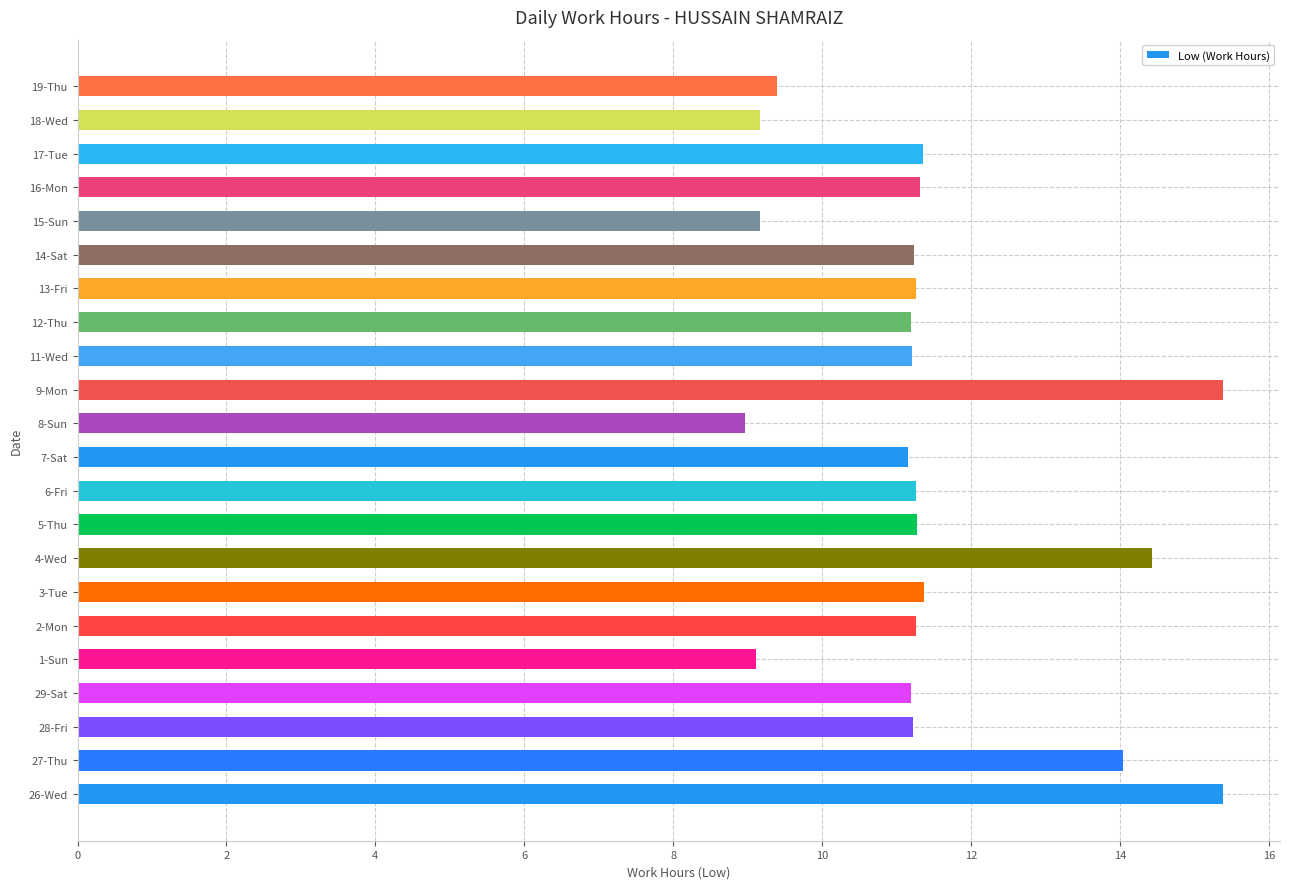

How many bars are there in total?

22